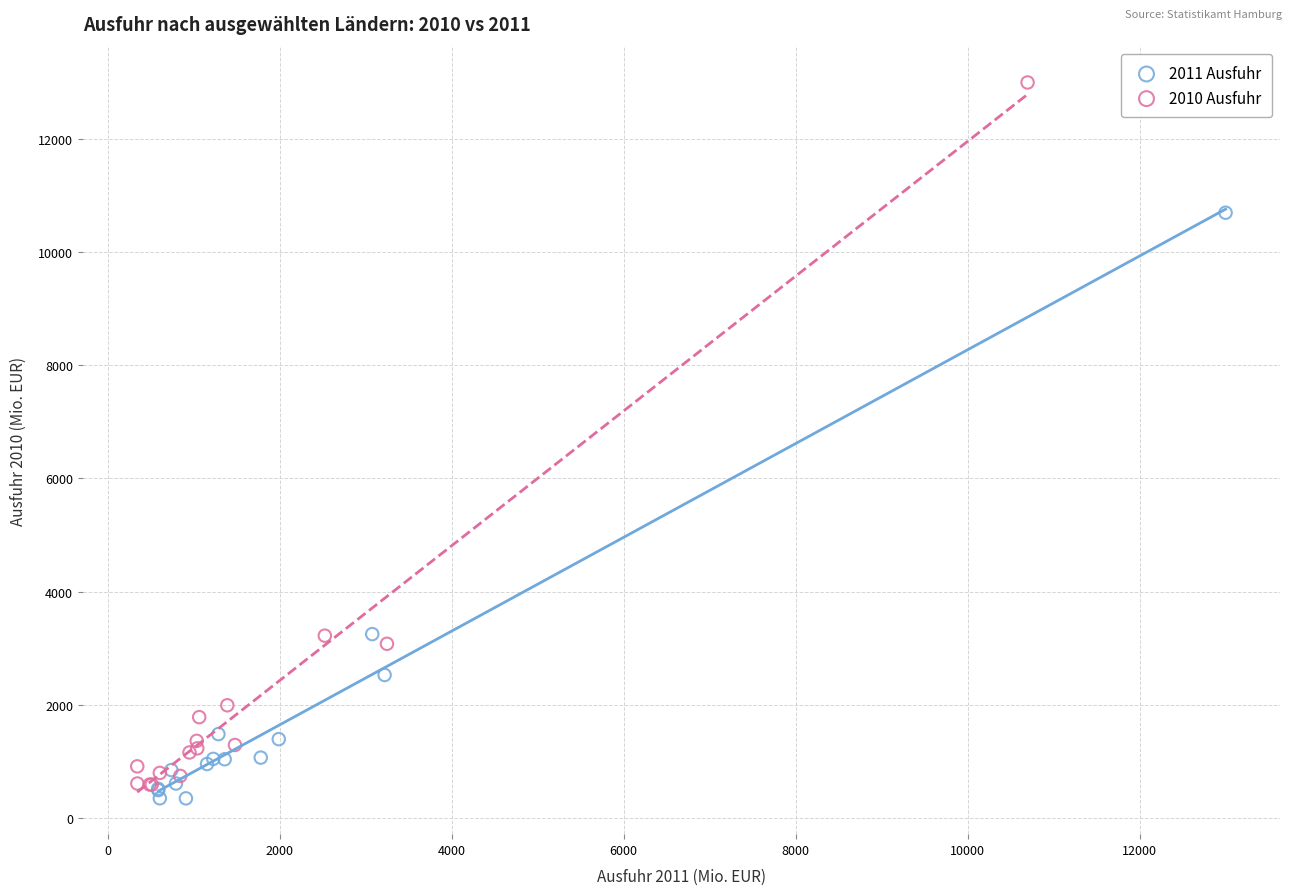

Which series reaches the maximum Y coordinate?

2010 Ausfuhr